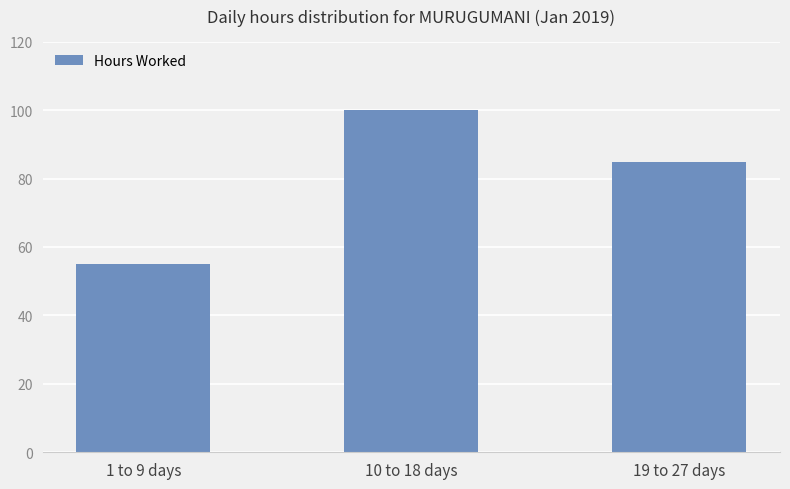

What is the minimum value shown in the chart?

54.9